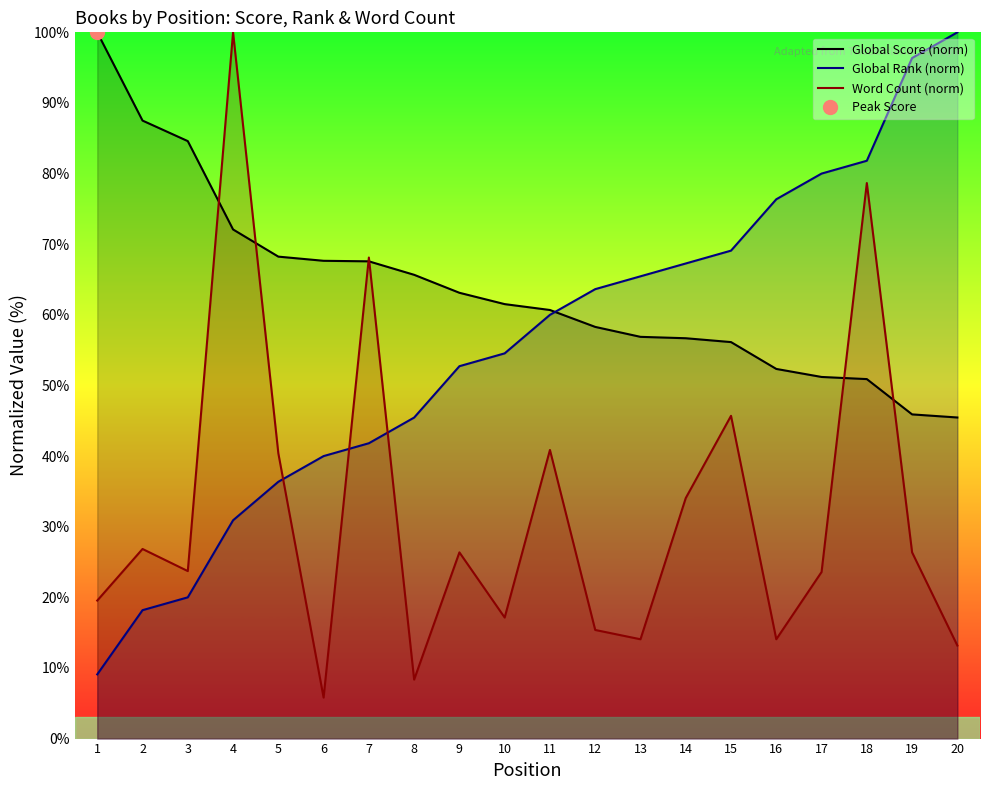

Which category has the lowest value in the Global Score (norm) series?

20